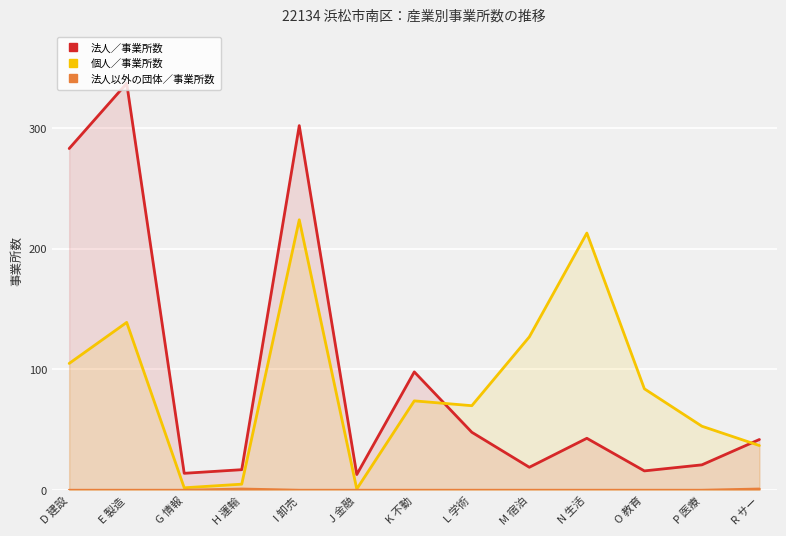

How many categories are shown in the chart?

13